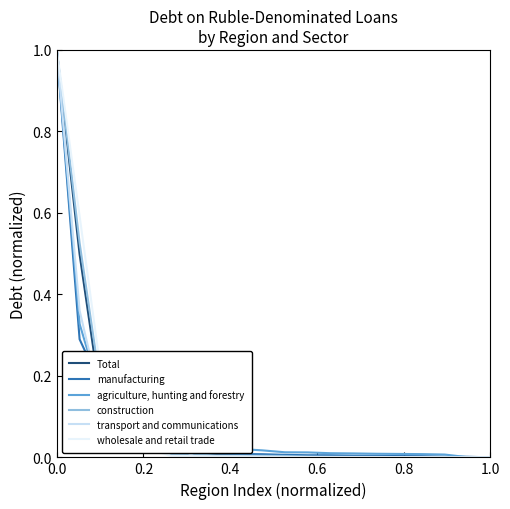

How many series are shown in this chart?

6